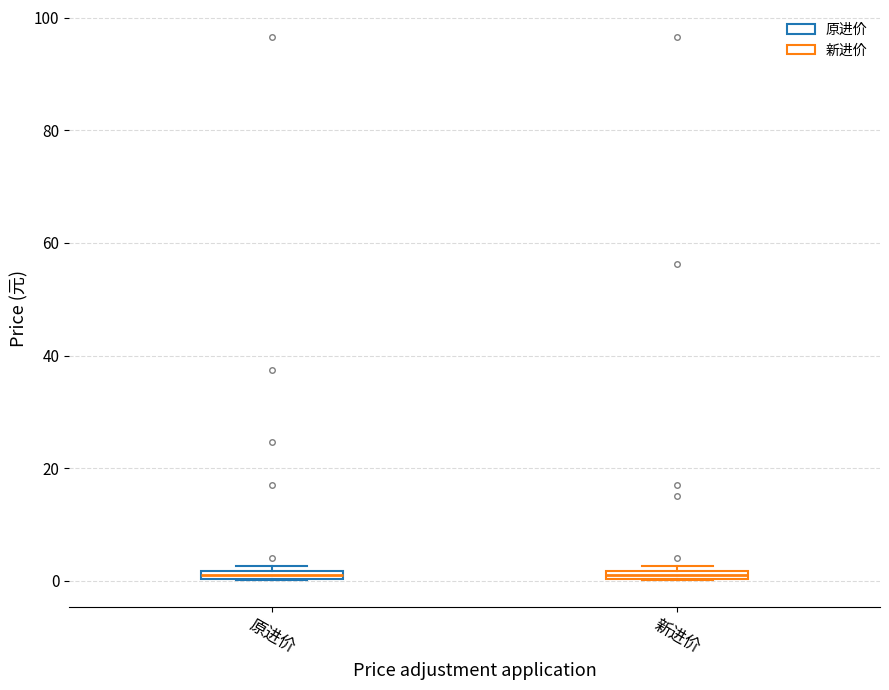

Where is the upper edge of the box for 原进价 on the y-axis? The values are not printed on the chart, so give them approximately, as read against the axis.

2